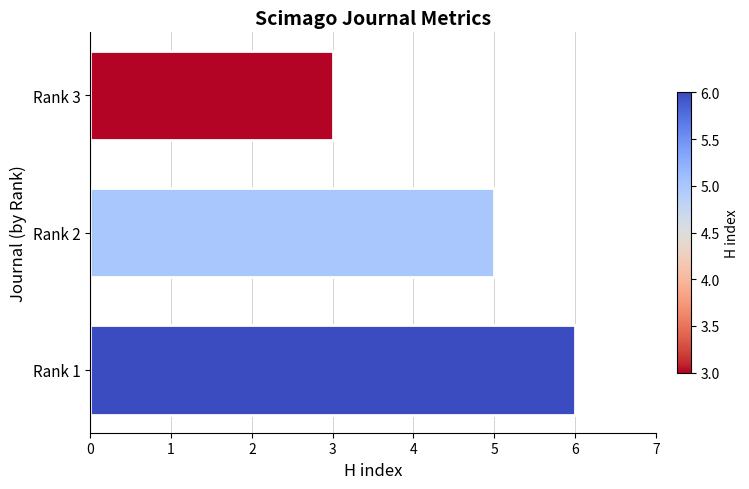

Which has a higher value, Rank 3 or Rank 1?

Rank 1